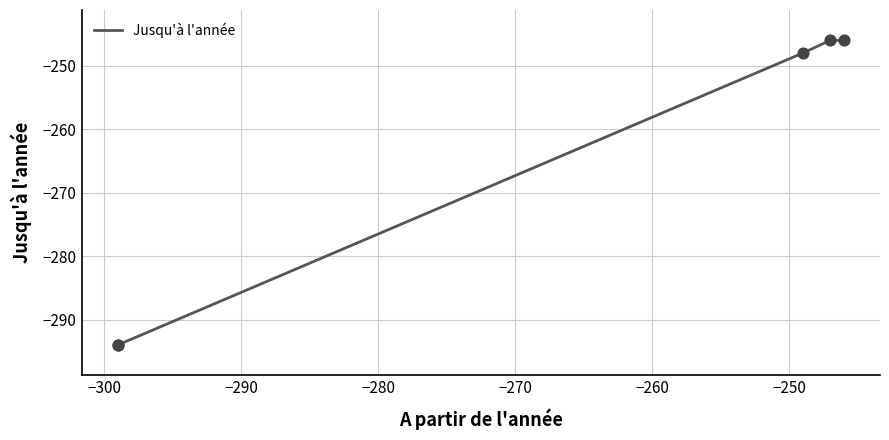

What is the change in value from −300 to −290?

+46